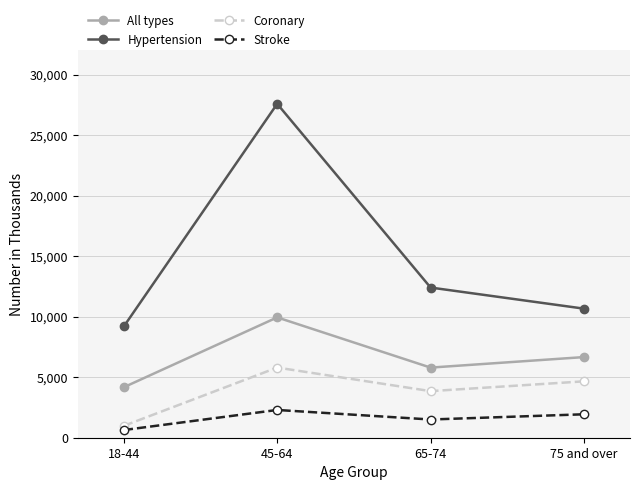

At which category does the chart reach its minimum across all series?

18-44